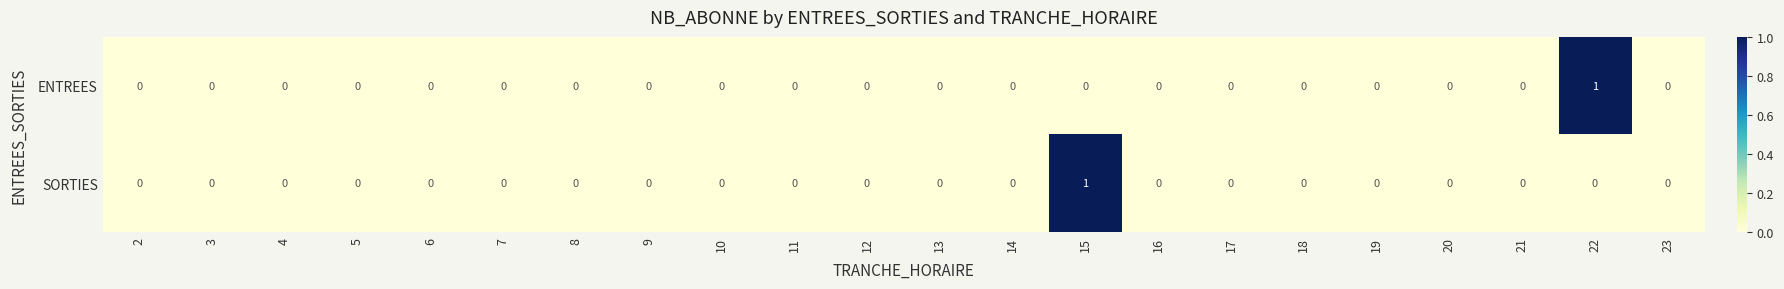

The value of SORTIES at 2 is 0. True or false?

True